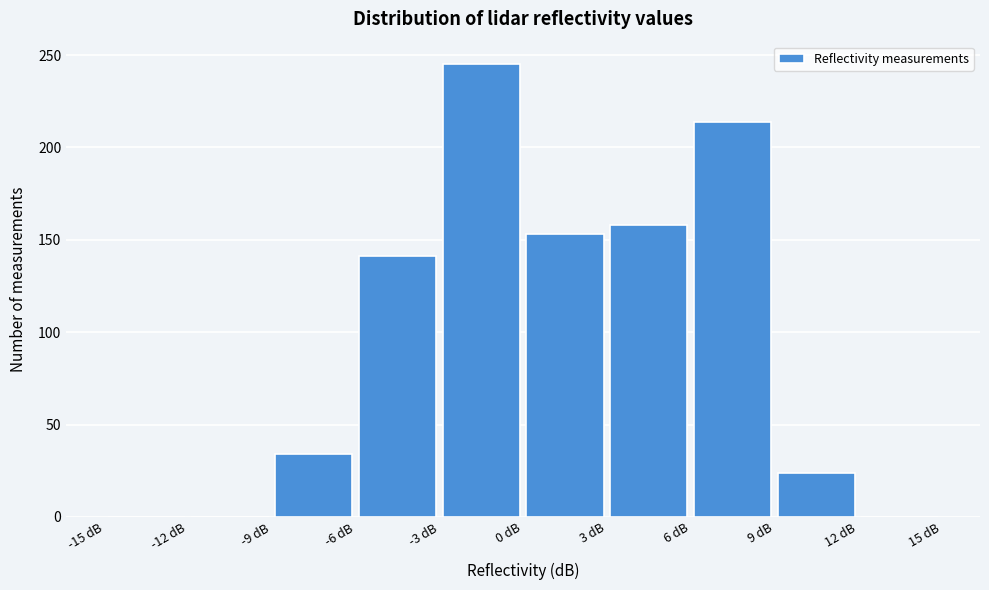

How tall is the bar that spans -9 to -6 on the x-axis? The values are not printed on the chart, so give them approximately, as read against the axis.

35